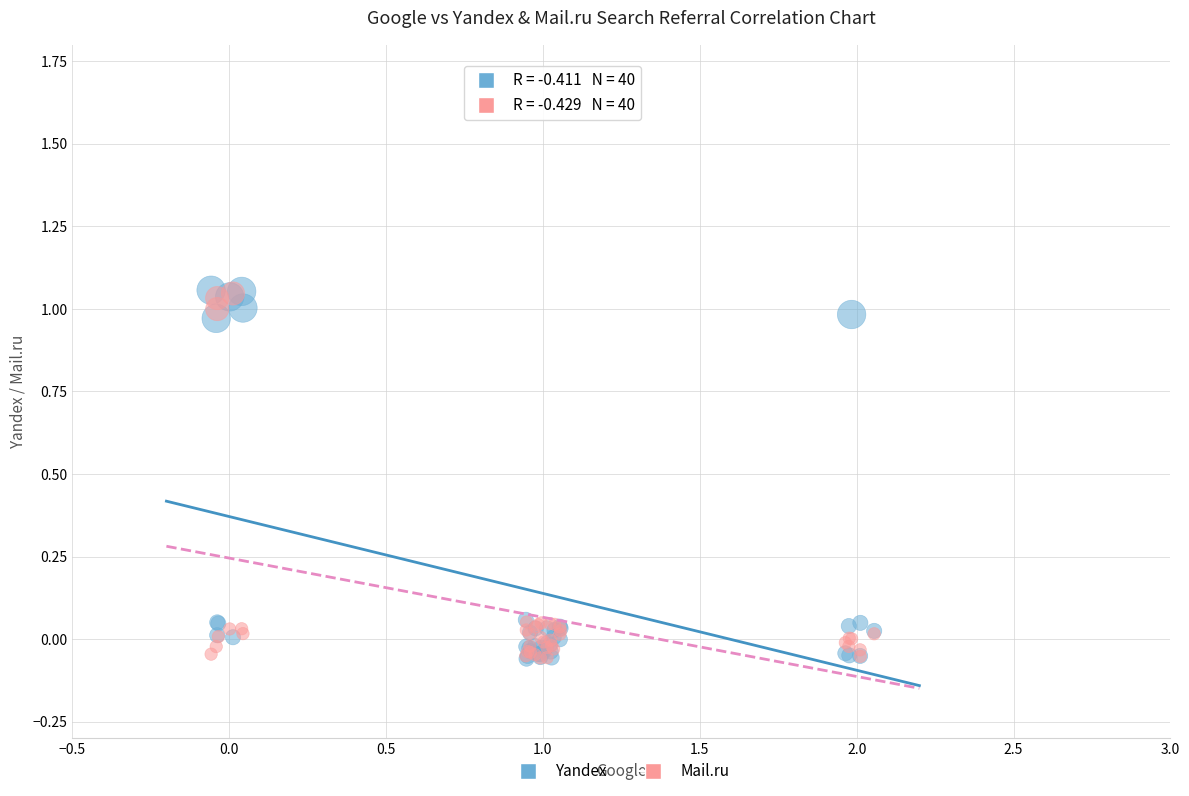

What are all the series names shown in the legend?

Yandex, Mail.ru